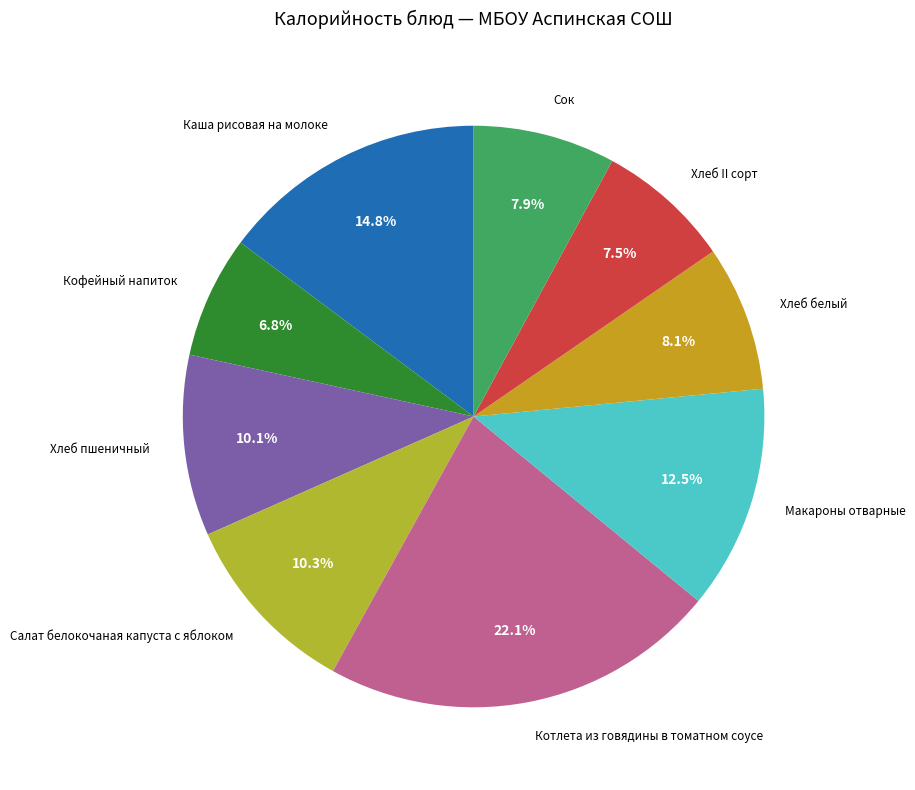

Is Сок the majority of the pie?

No